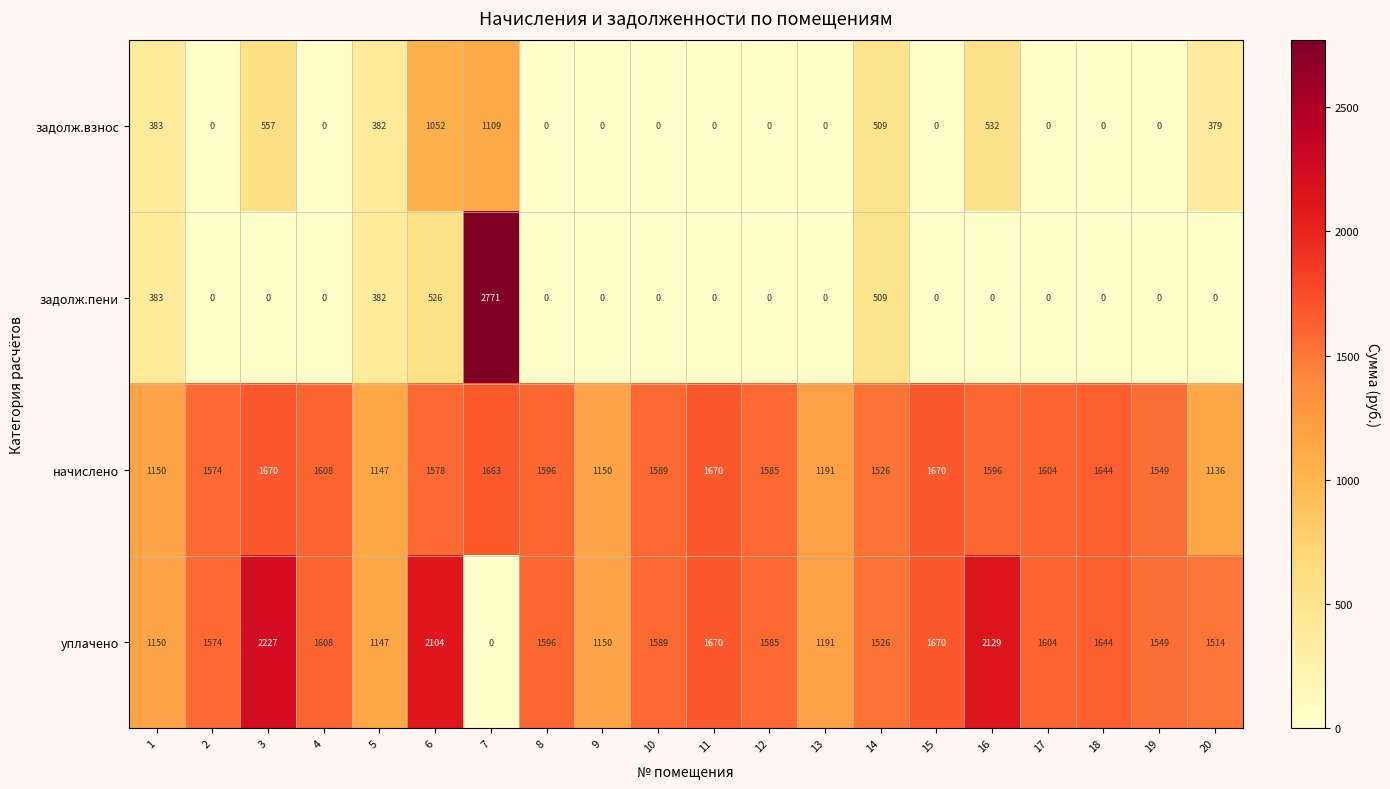

The задолж.пени series shows -1057 at 15. True or false?

False